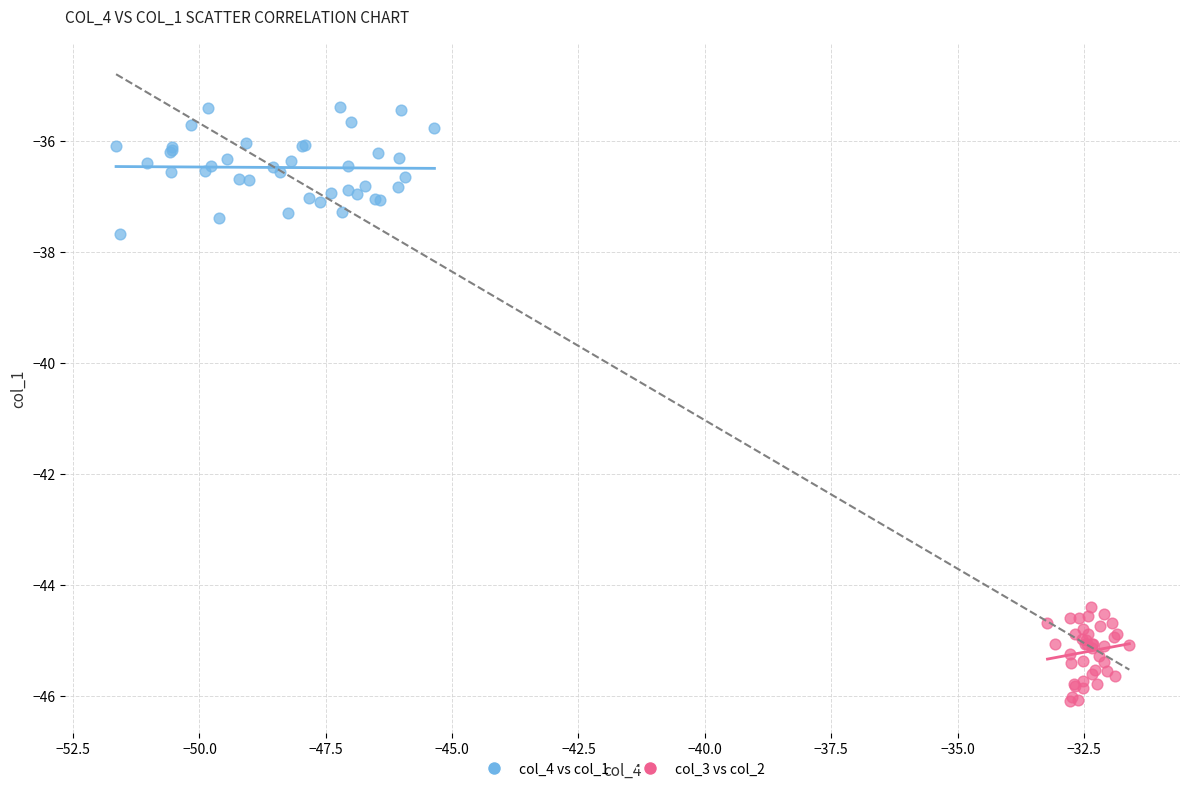

Which series has the largest Y range (max minus min)?

col_4 vs col_1